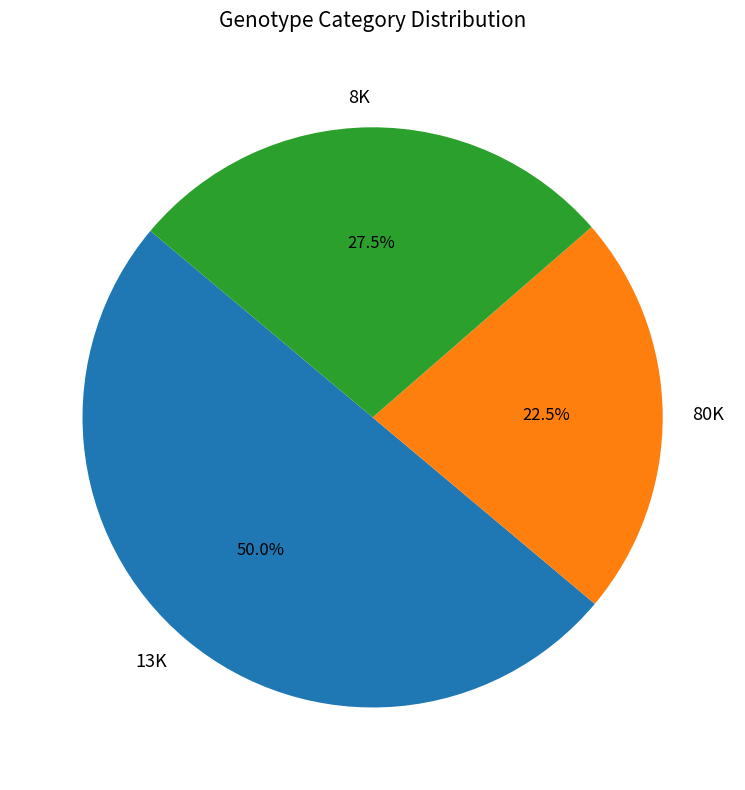

What portion of the pie excludes 80K?

77.5%